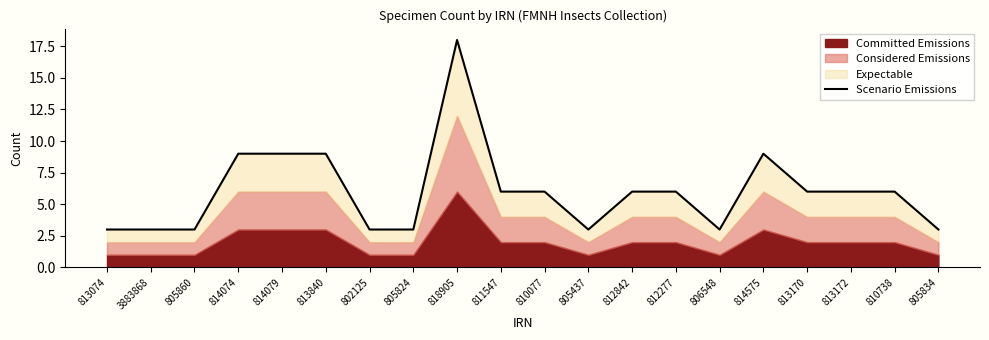

What is the value of the 12th point from the left?

3